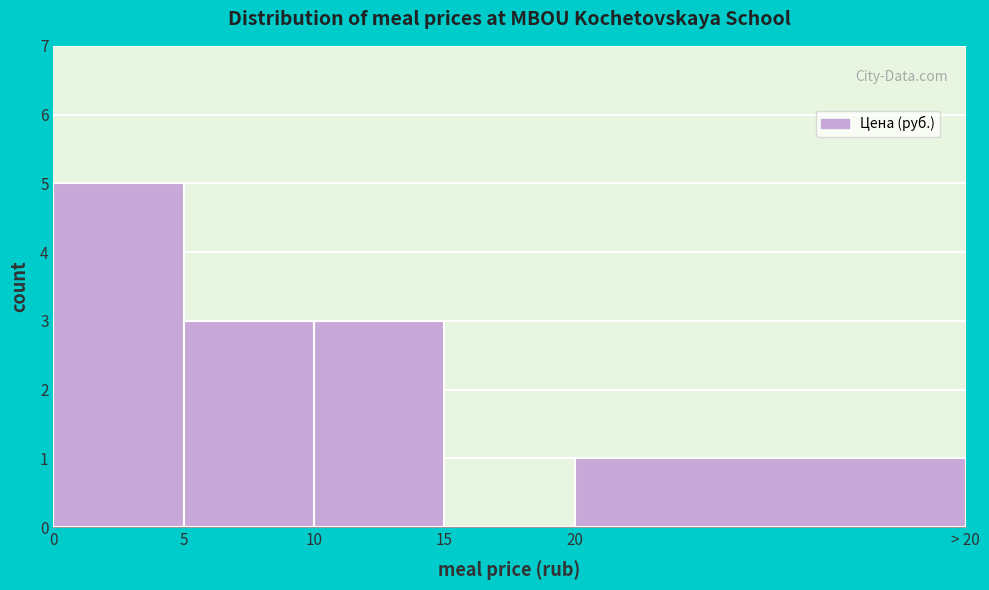

Reading left to right, list all the values displayed in this chart.

0=5	5=3	10=3	15=0	20=1